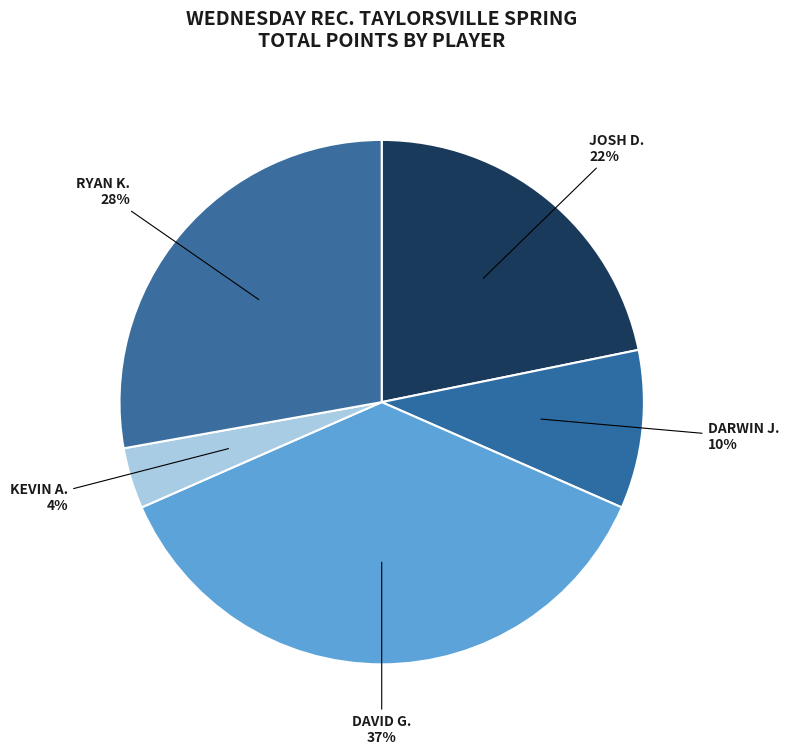

How many slices are in this pie chart?

5